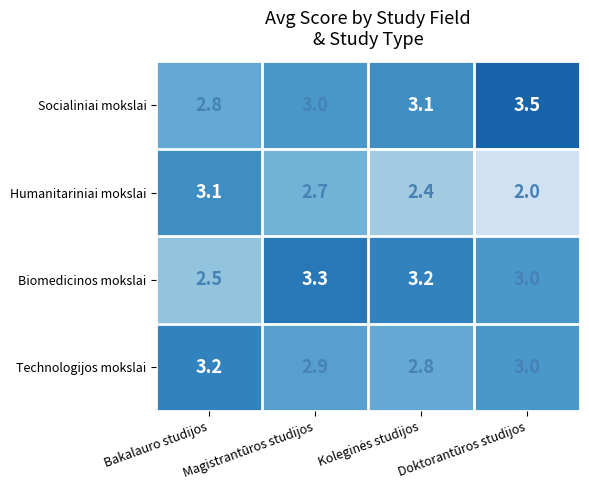

What is the sum of the Technologijos mokslai values at Doktorantūros studijos and Bakalauro studijos?

6.2